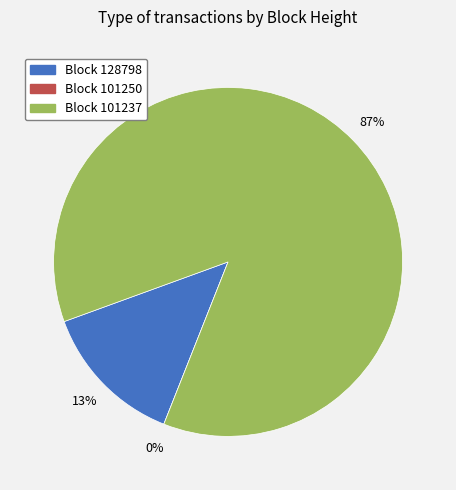

Does 101237 represent more than half of the total?

Yes